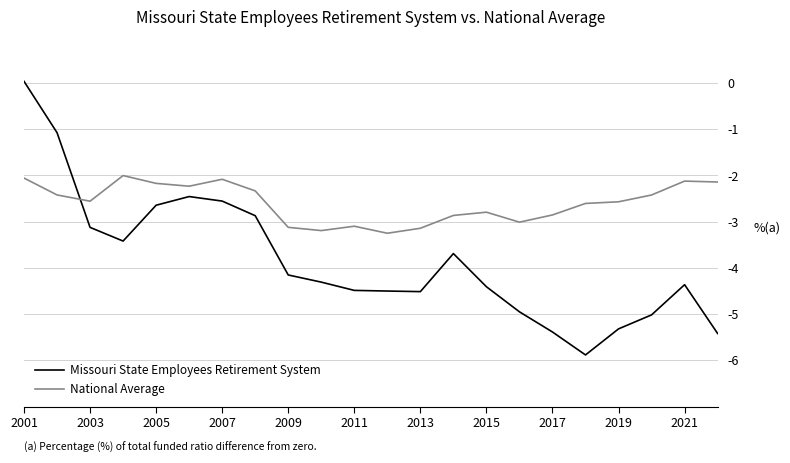

Which series has the largest range (max minus min)?

Missouri State Employees Retirement System